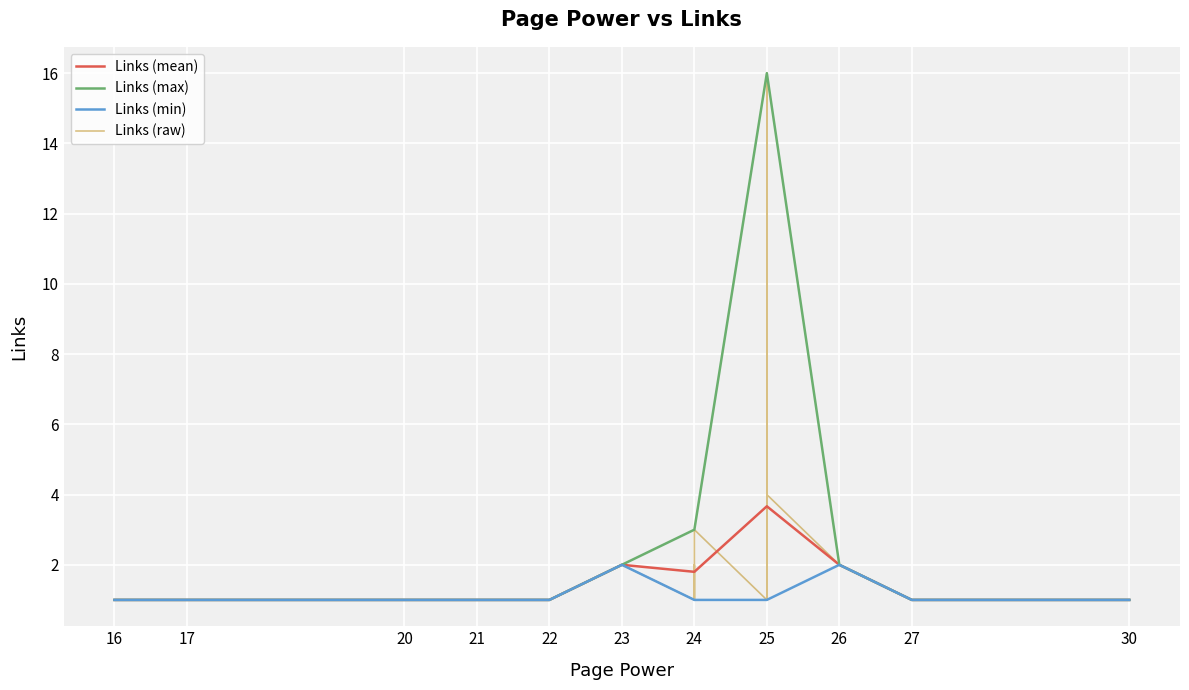

What is the value of the 23rd point from the left?

3